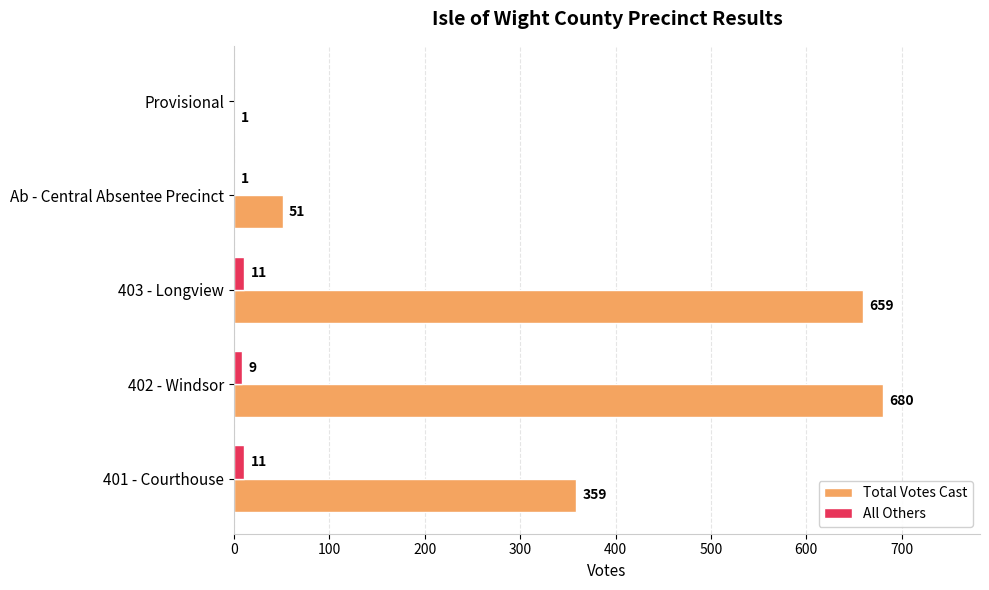

What is the greatest value displayed?

680